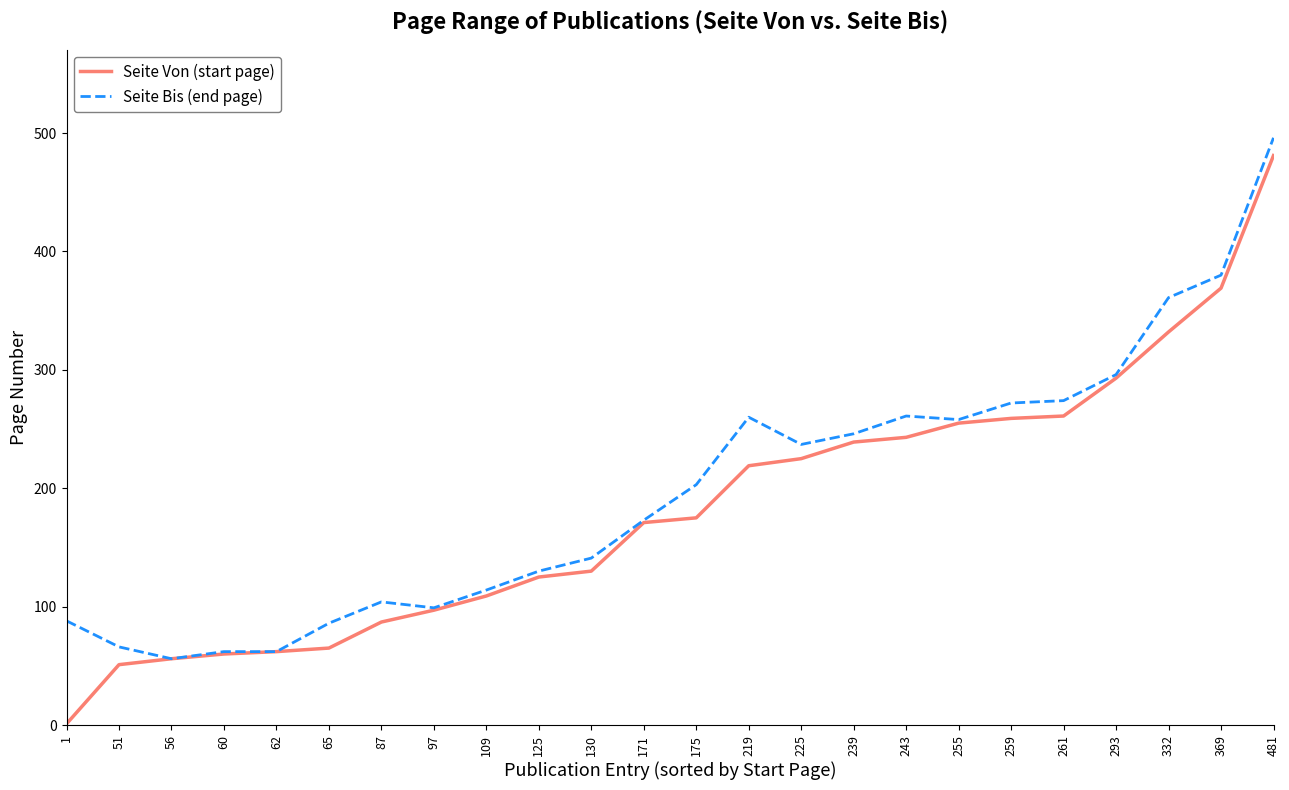

The Seite Von (start page) series shows 51 at 51. True or false?

True